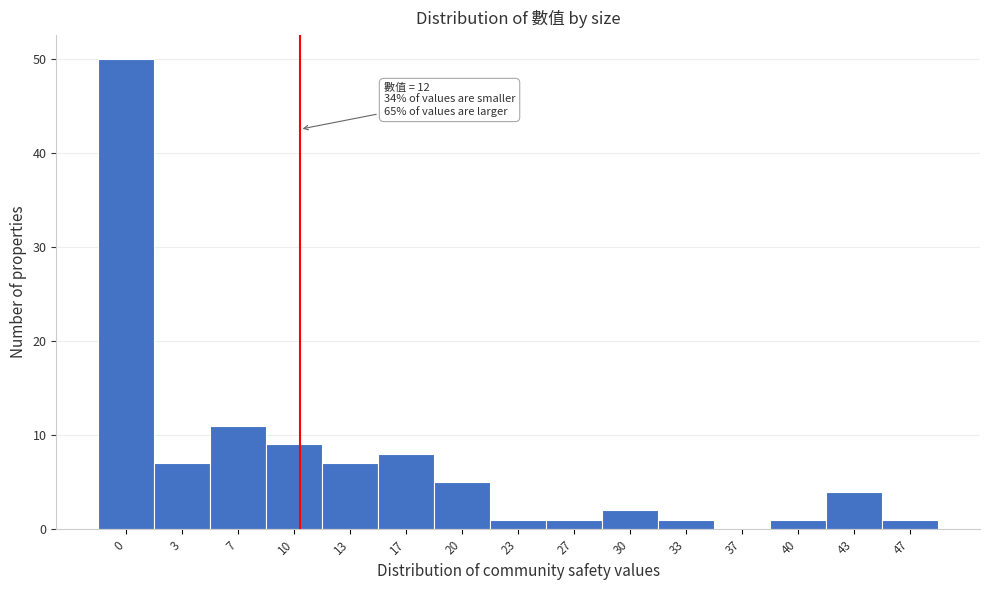

Reading left to right, transcribe all the data shown in this chart.

0=50	3=7	7=11	10=9	13=7	17=8	20=5	23=1	27=1	30=2	33=1	37=0	40=1	43=4	47=1